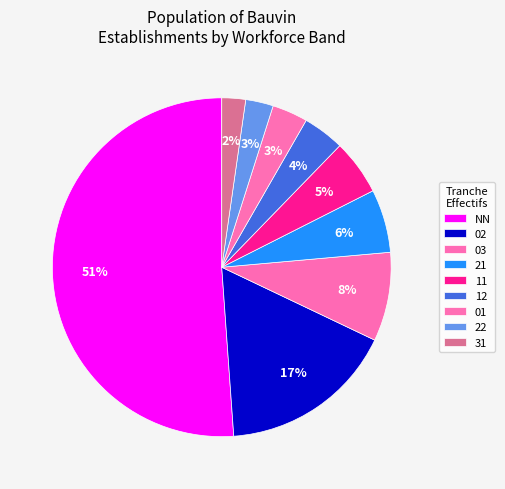

How many segments does this pie chart have?

9